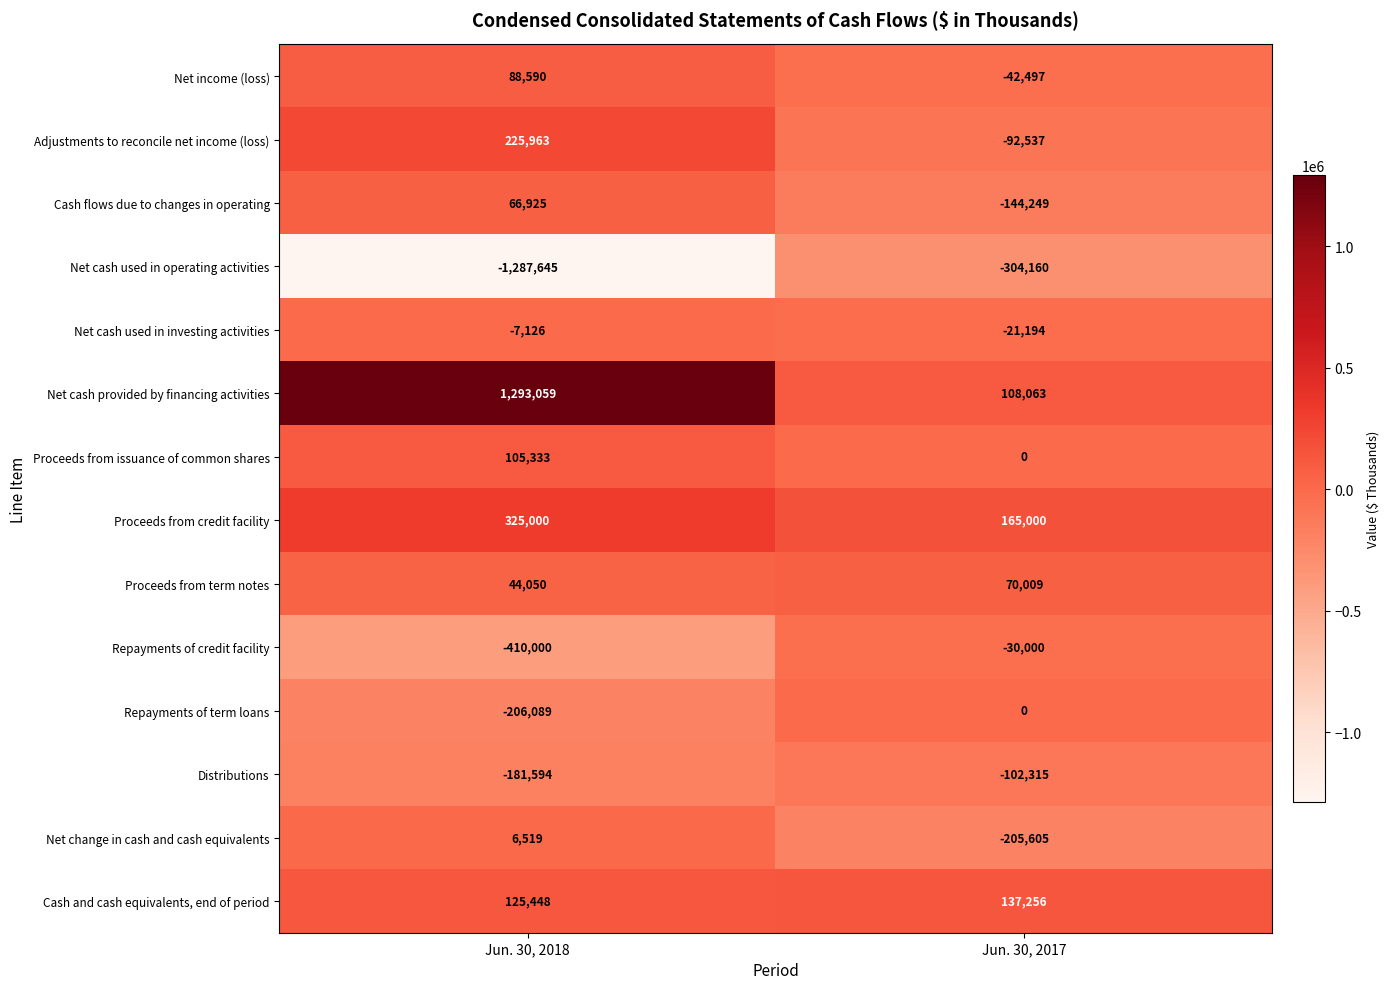

What is the sum of the Net cash provided by financing activities values at Jun. 30, 2017 and Jun. 30, 2018?

1401122